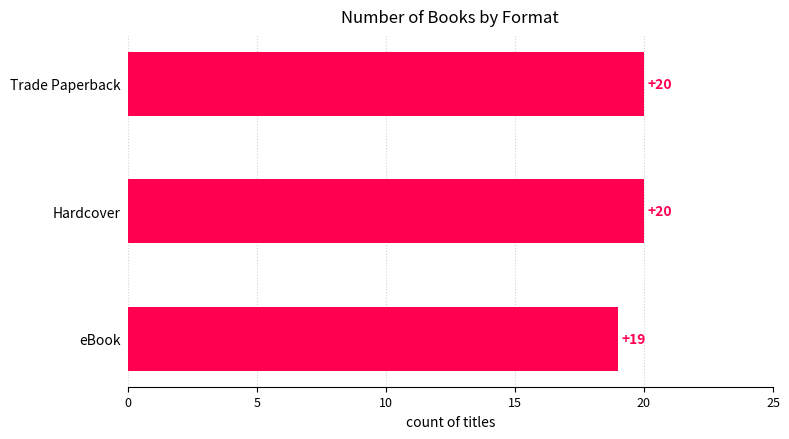

Reading top to bottom, what are all the values shown in this chart?

Trade Paperback=20	Hardcover=20	eBook=19